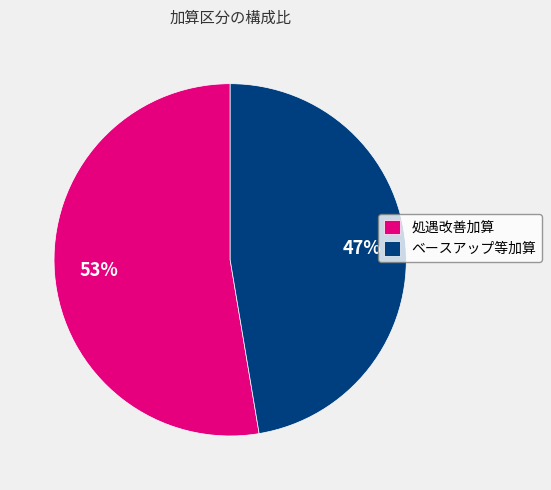

What is the smallest slice in the pie chart?

ベースアップ等加算